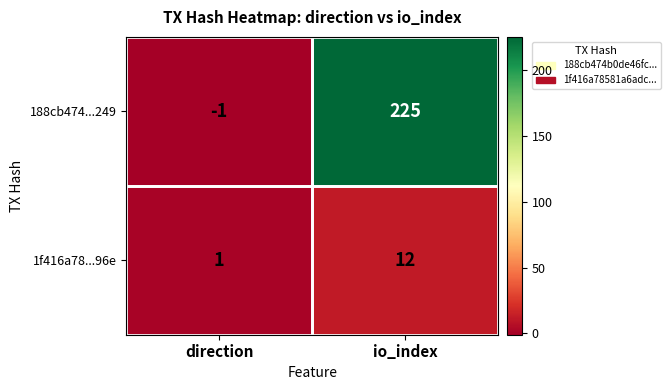

The 188cb474...249 series shows 225 at io_index. True or false?

True